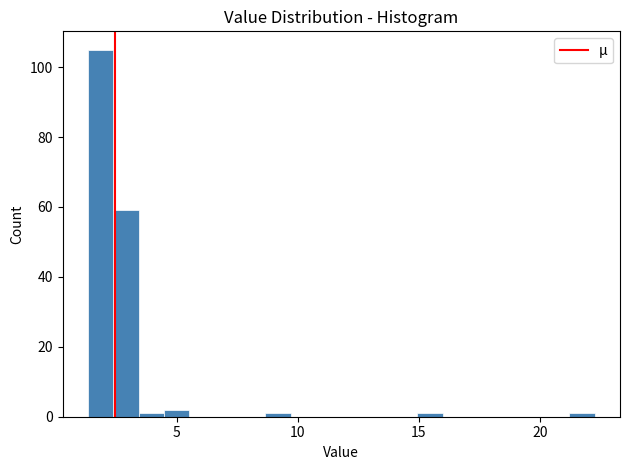

Read against the x-axis, roughly where is the centre of the tallest bar?

2.0